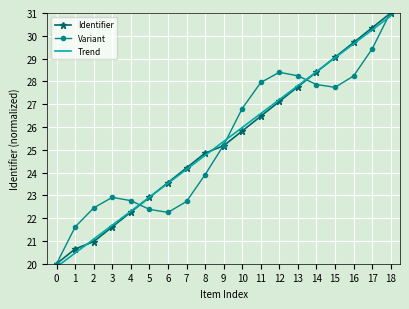

What is the difference between the second highest and second lowest values in the Trend series?

9.8